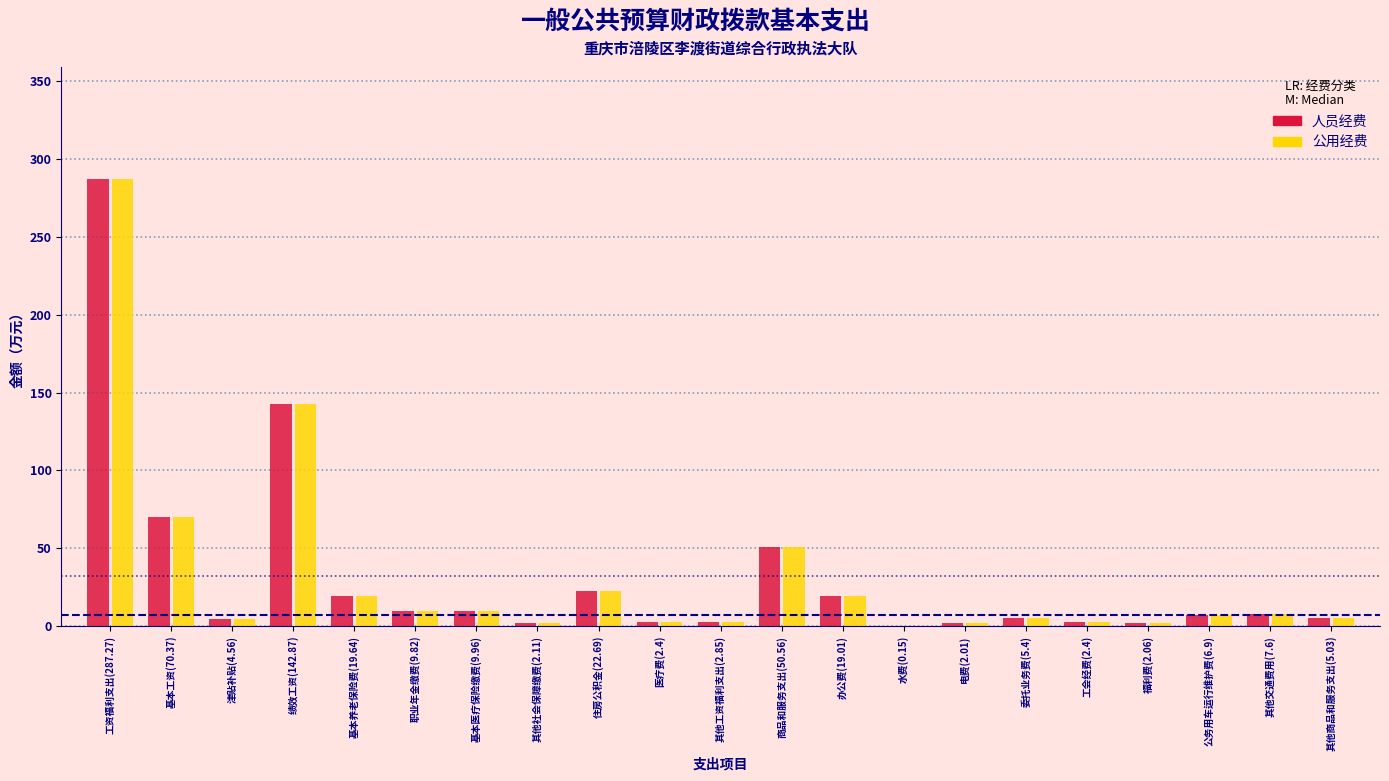

Which category has the highest value in the 人员经费 series?

工资福利支出(287.27)